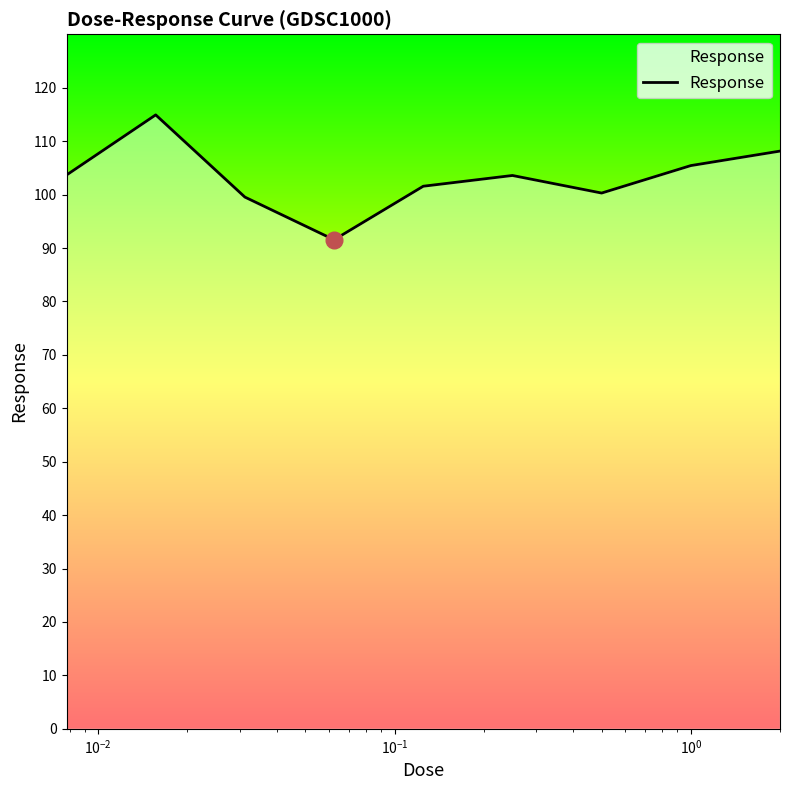

What is the greatest value displayed?

114.9